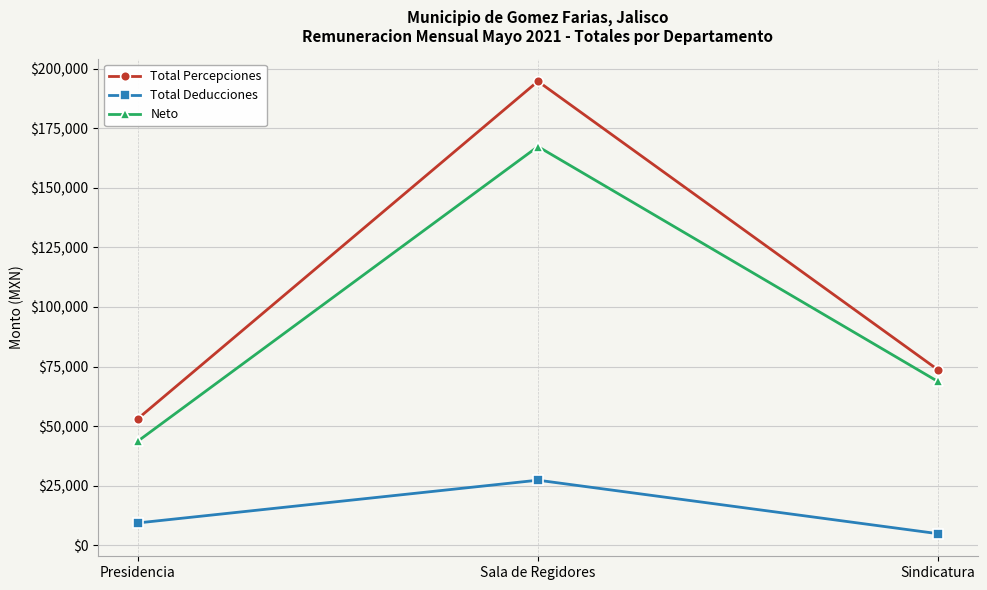

Between Presidencia and Sindicatura, which series saw the biggest shift?

Neto